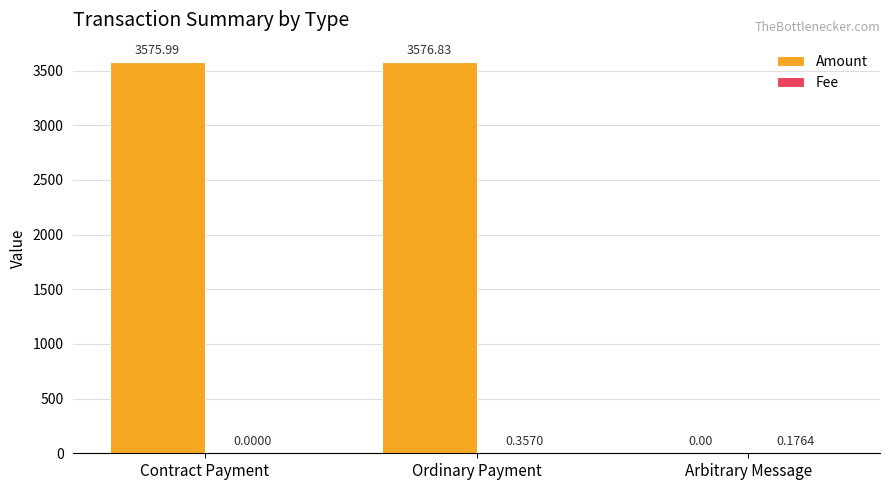

Between Contract Payment and Arbitrary Message, which series saw the biggest shift?

Amount